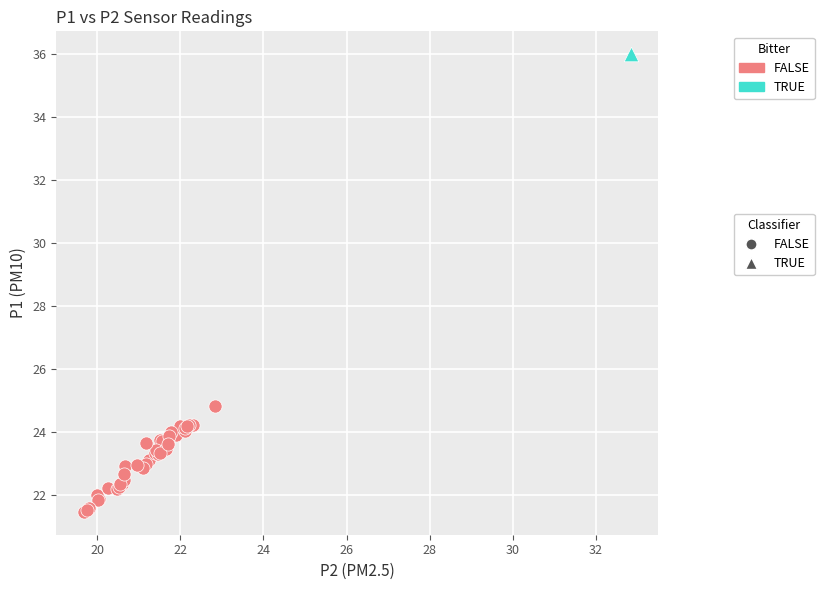

What are all the series names shown in the legend?

FALSE, TRUE